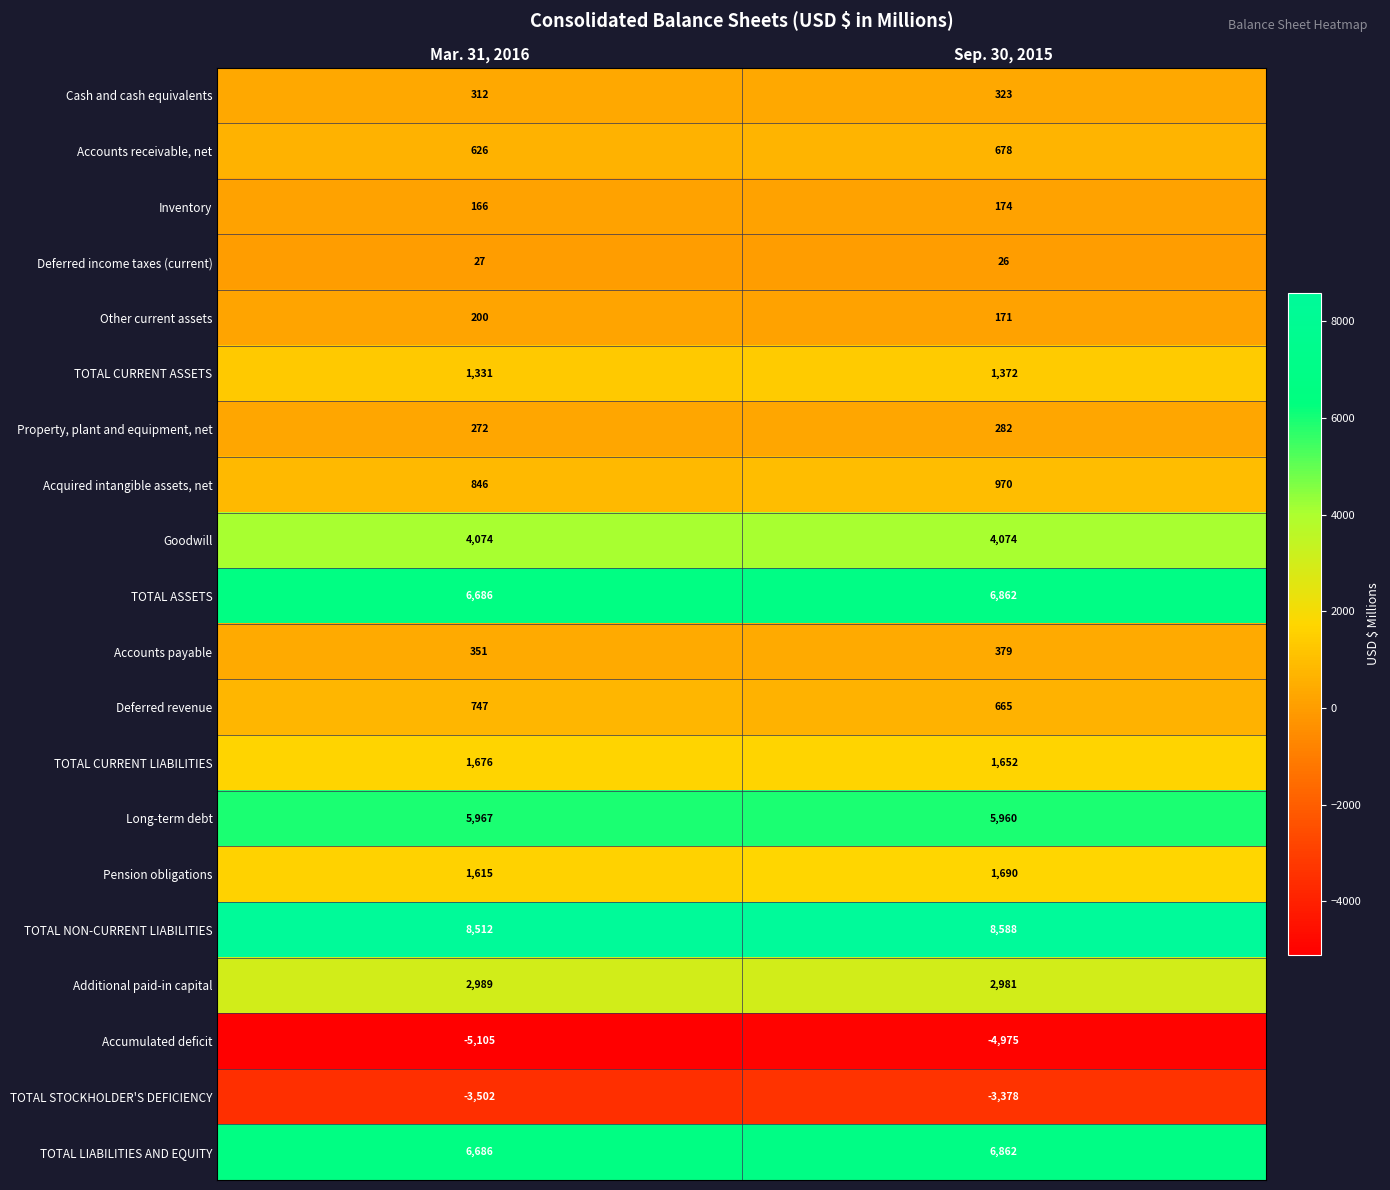

What is the maximum value shown in the chart?

8588